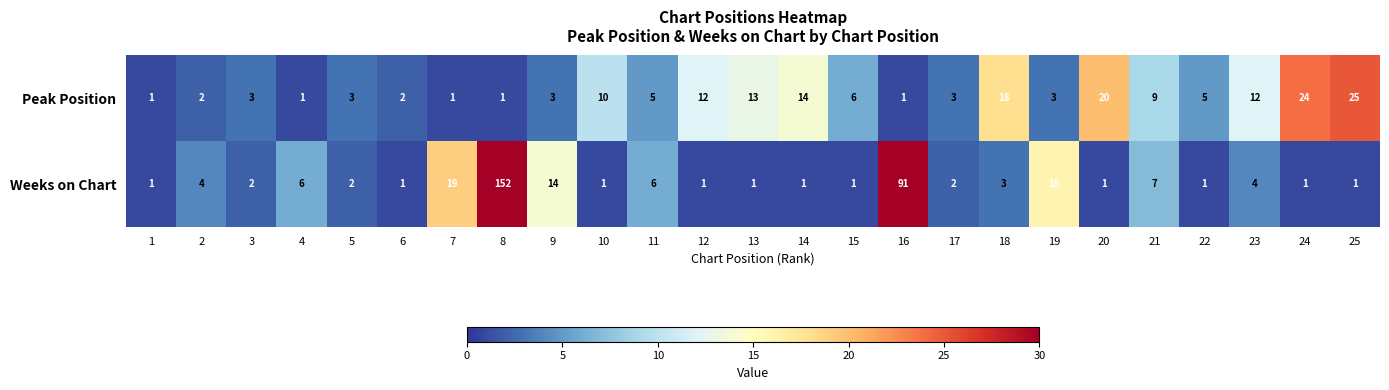

Where is Peak Position nearest to the value 13?

13